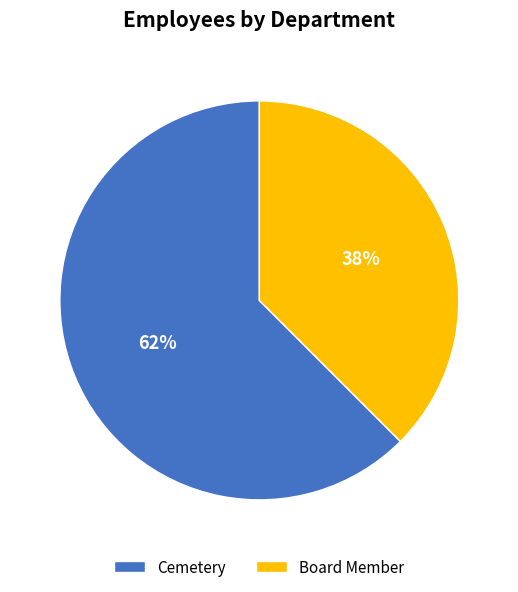

Is there any slice that represents more than half of the pie?

Yes